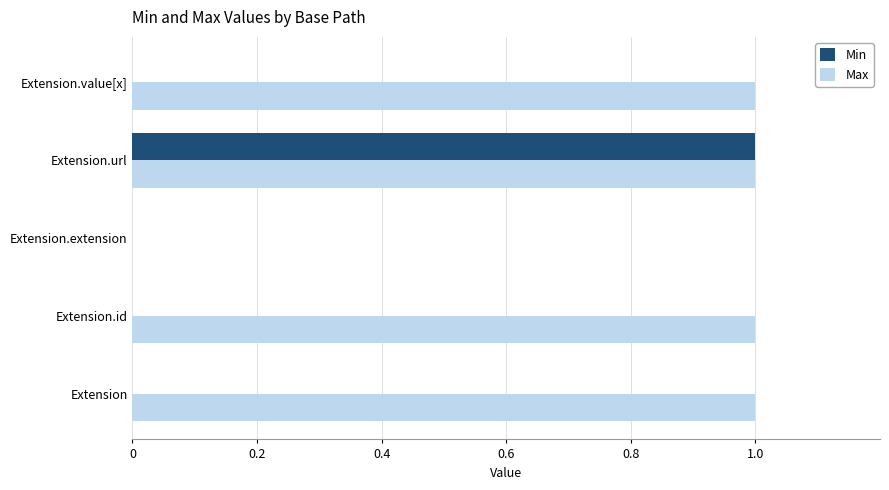

At which category is the sum across all series the highest?

Extension.url